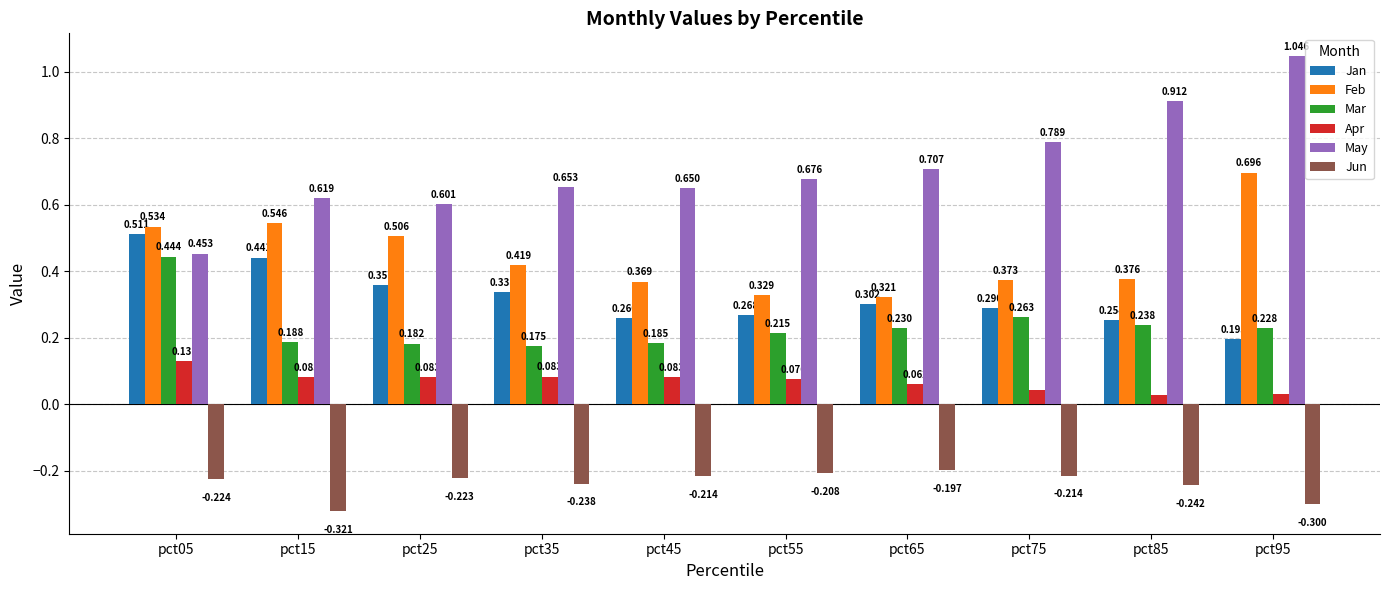

True or false: Jan has a value of 0.2 at pct15.

False